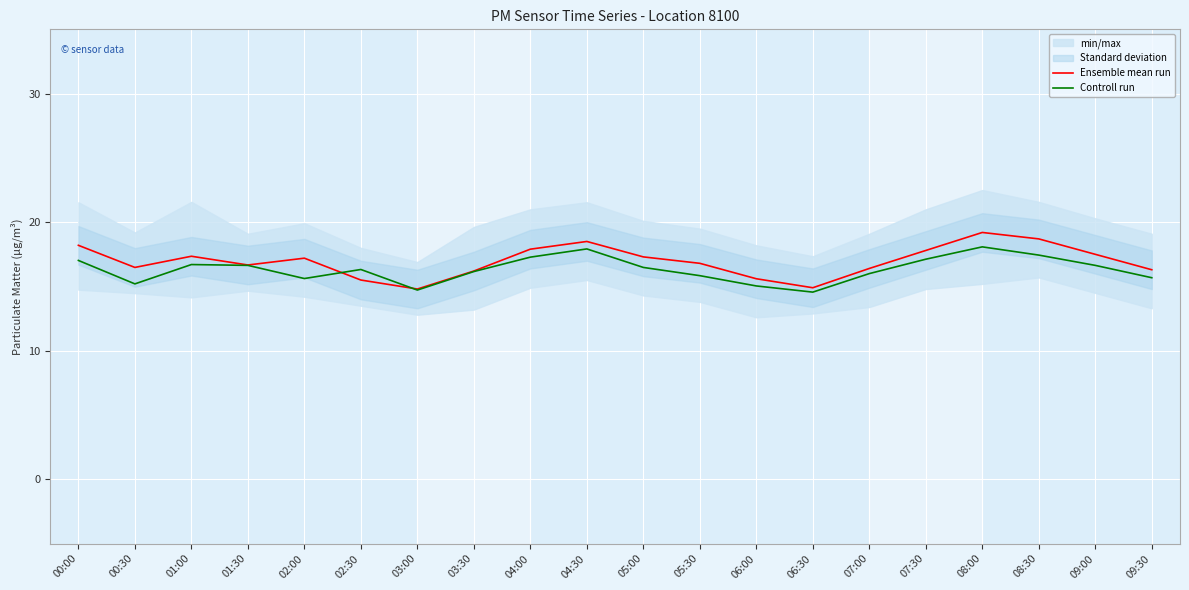

At which label does Controll run first exceed 16?

00:00